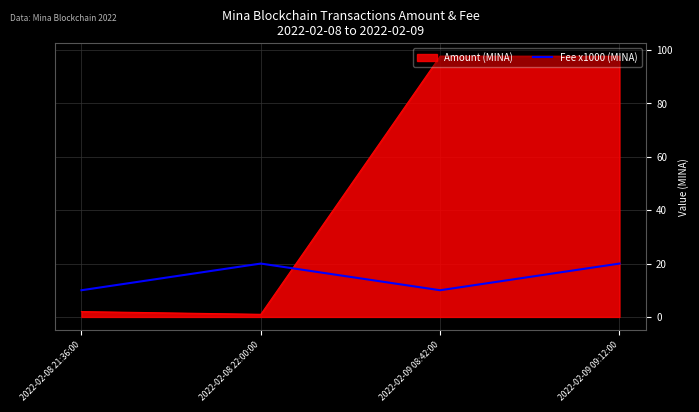

What is the greatest value displayed?

97.7